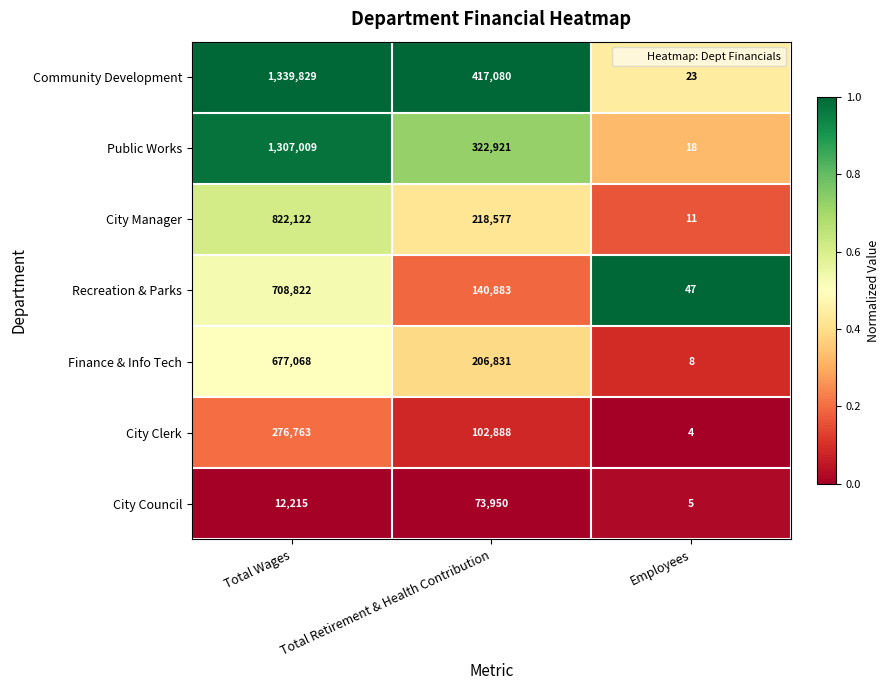

What is the greatest value displayed?

1339829